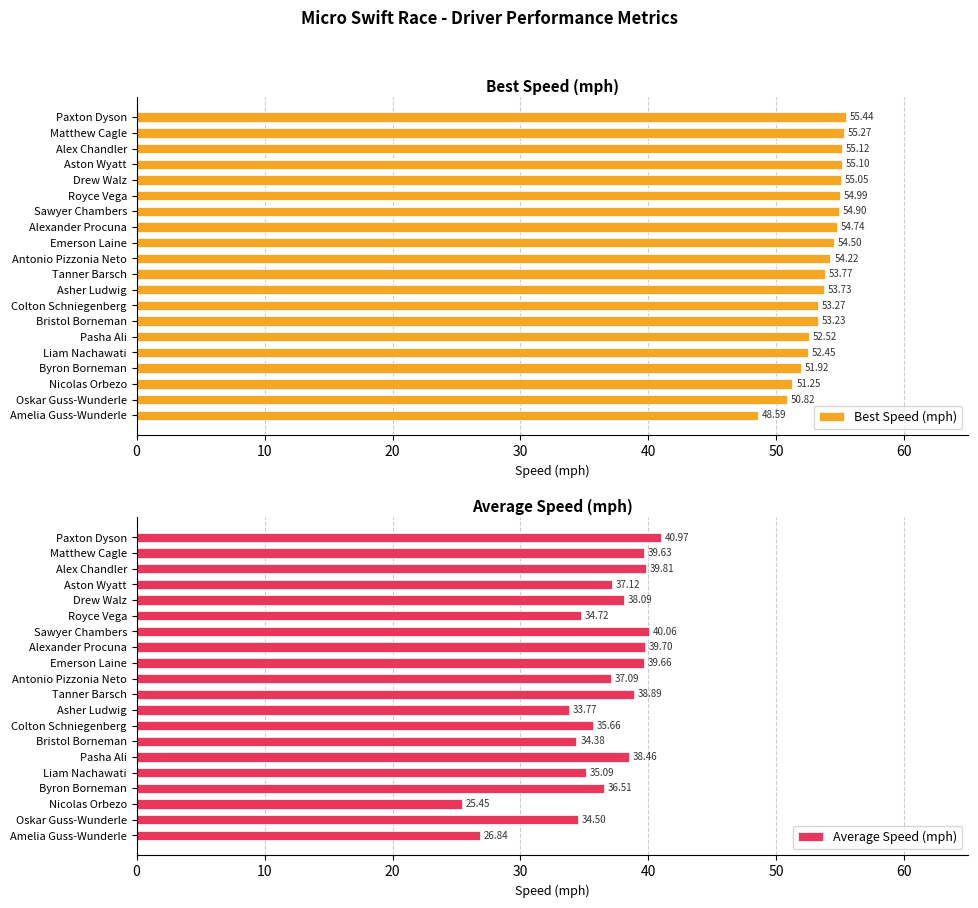

At how many categories does at least one series exceed 47?

20